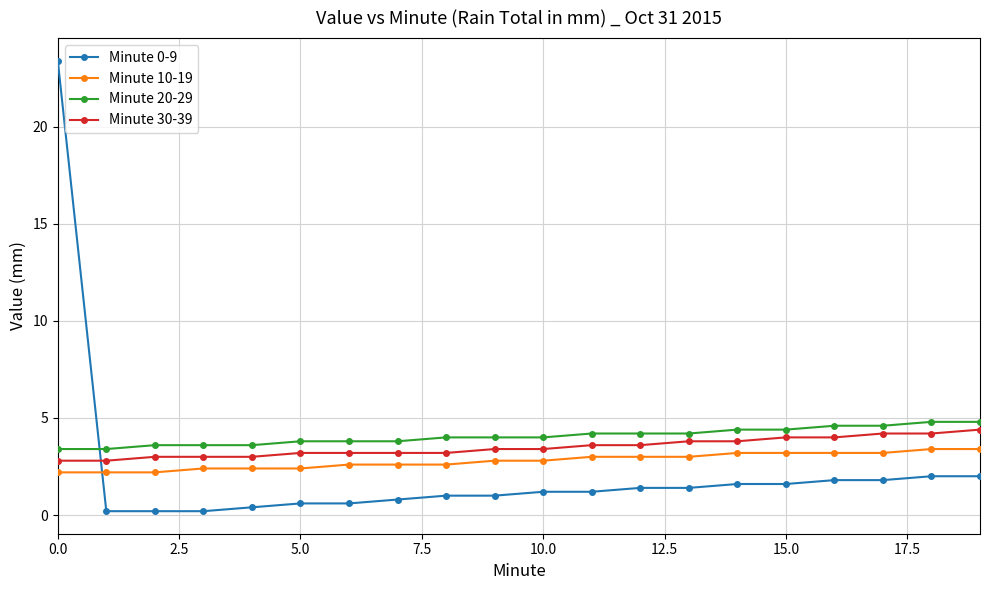

What is the highest value of the Minute 10-19 series?

3.4